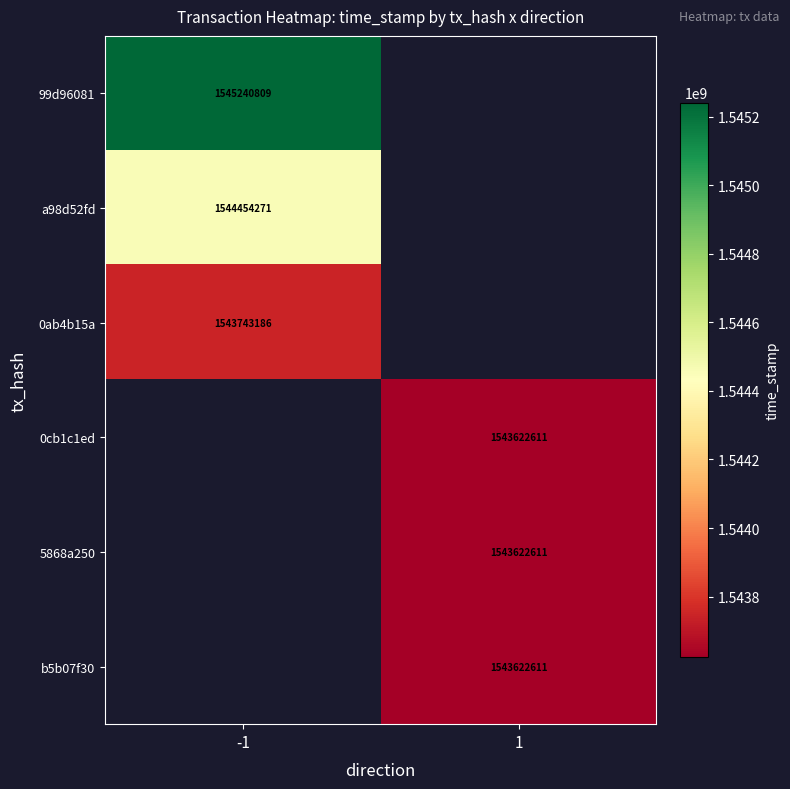

The 0cb1c1ed series shows 2200493722 at 1. True or false?

False